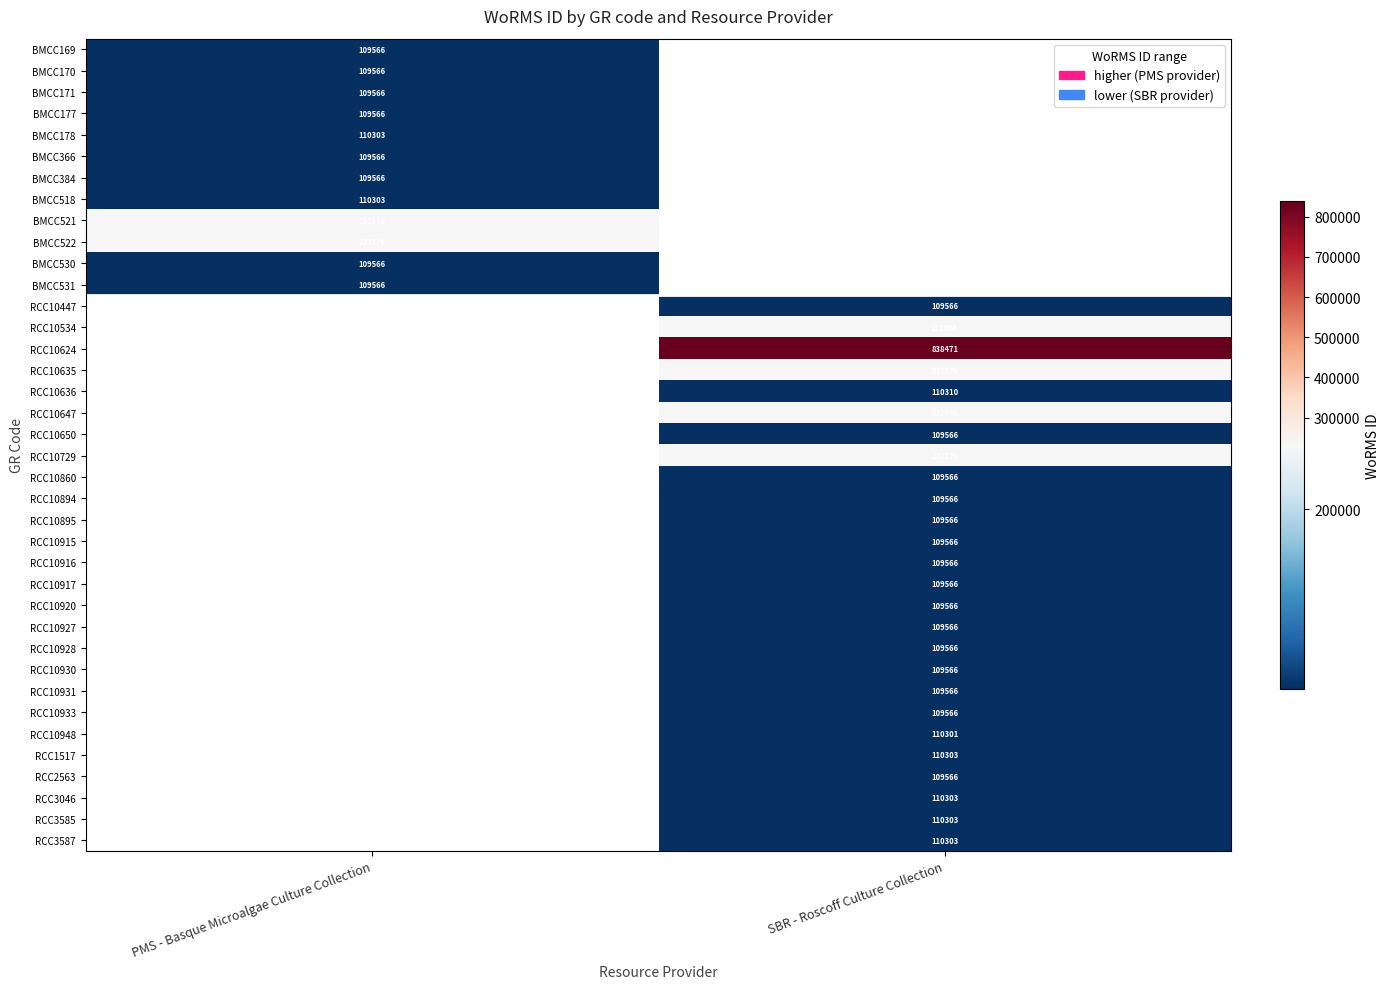

True or false: RCC10624 has a value of 1199127 at SBR - Roscoff Culture Collection.

False